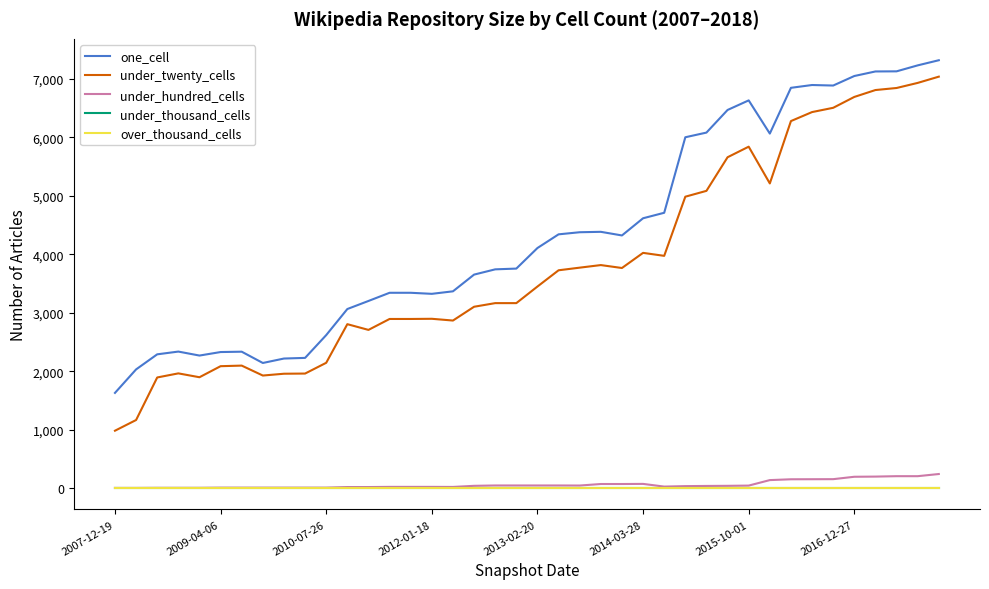

Does the chart display data point markers on the line(s)?

No